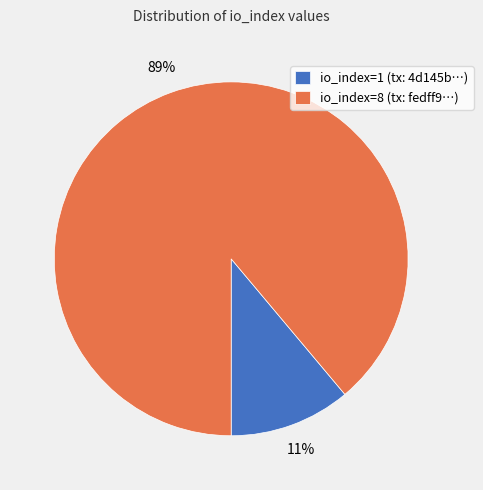

Which has a higher value, io_index=1 (tx: 4d145b…) or io_index=8 (tx: fedff9…)?

io_index=8 (tx: fedff9…)